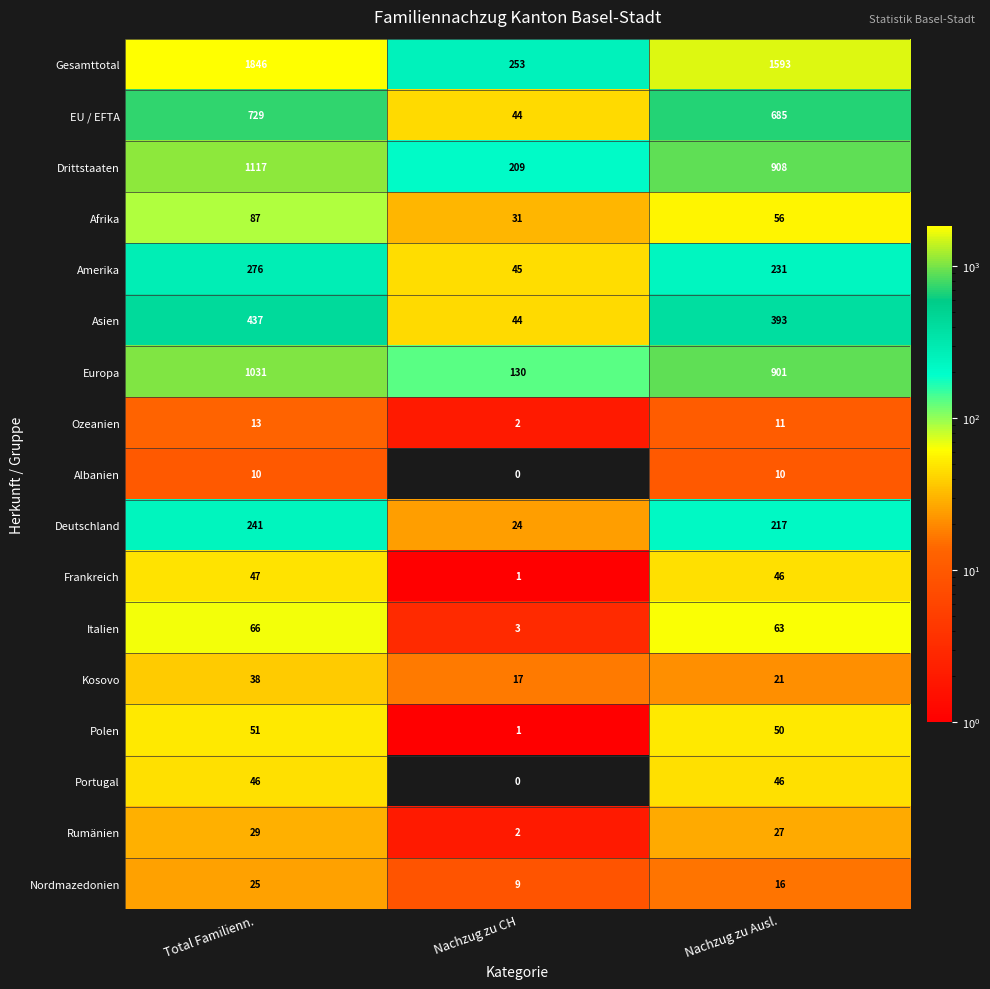

What is the spread (max minus min) of values at Nachzug zu Ausl.?

1583